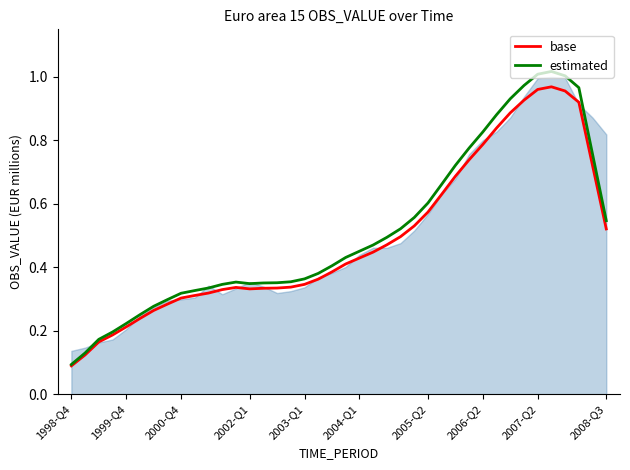

The value of estimated at 2005-Q2 is 0.6. True or false?

True